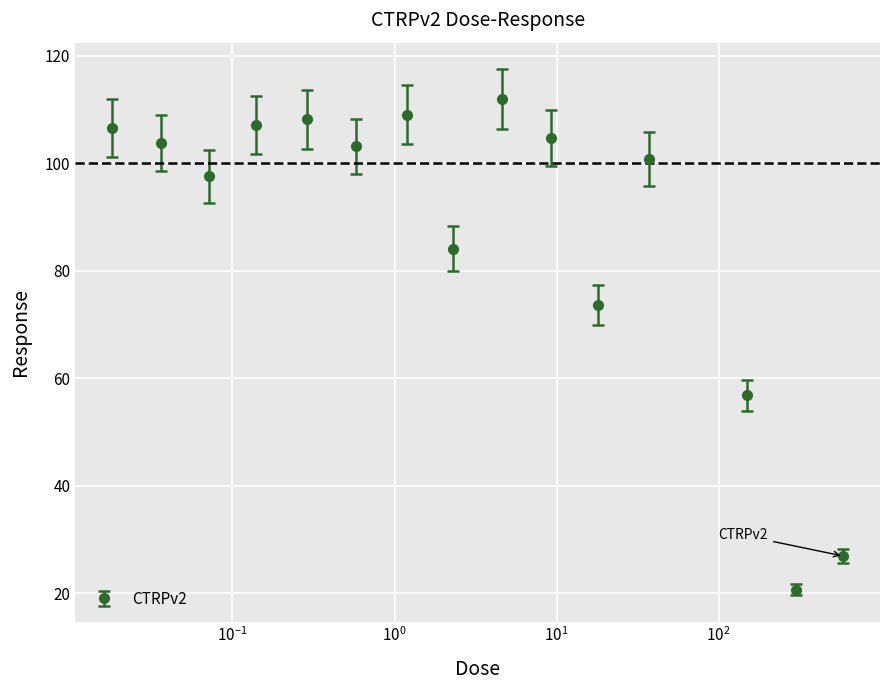

How many interior local valleys (lower than both neighbors) does the data have?

5